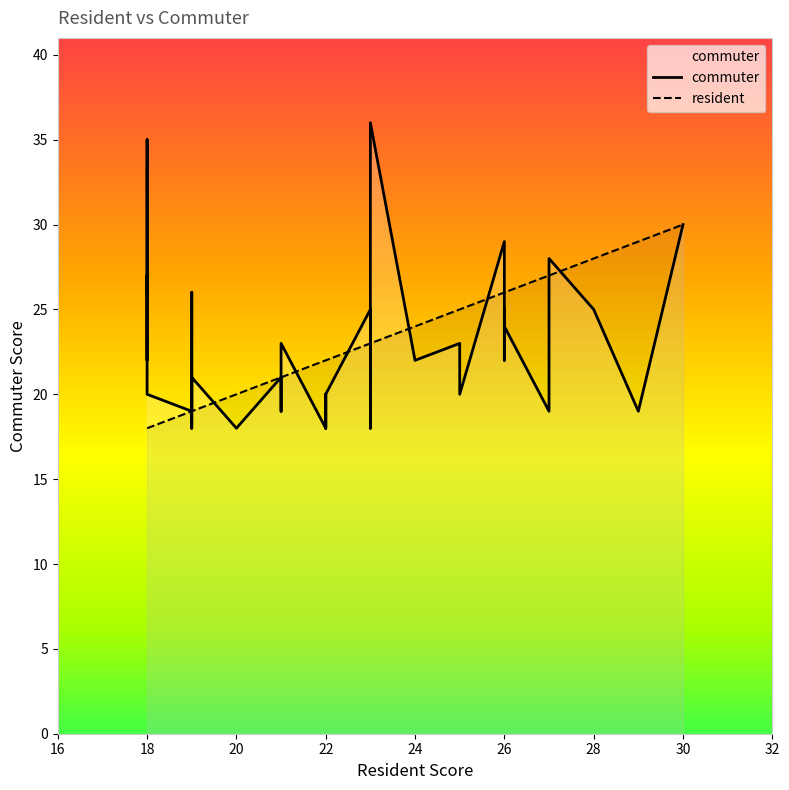

At which category does resident reach its first local peak?

1